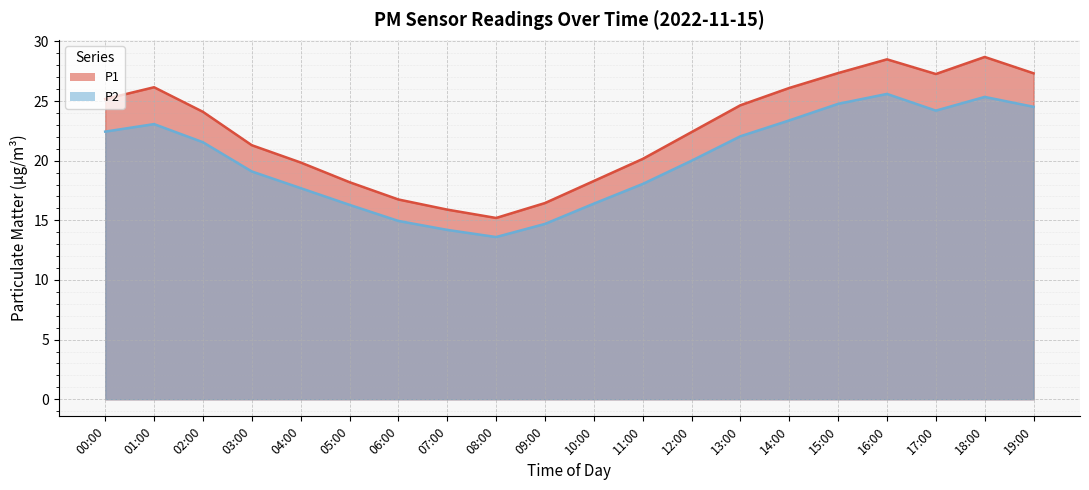

What is the maximum value shown in the chart?

28.7